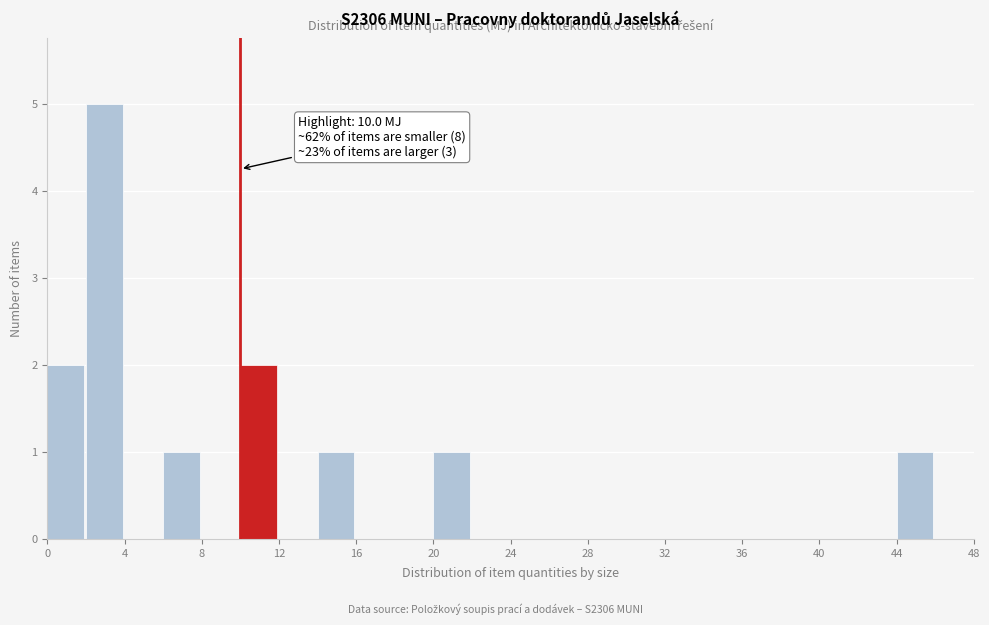

Over which range of the x-axis is the bar tallest?

2 to 4